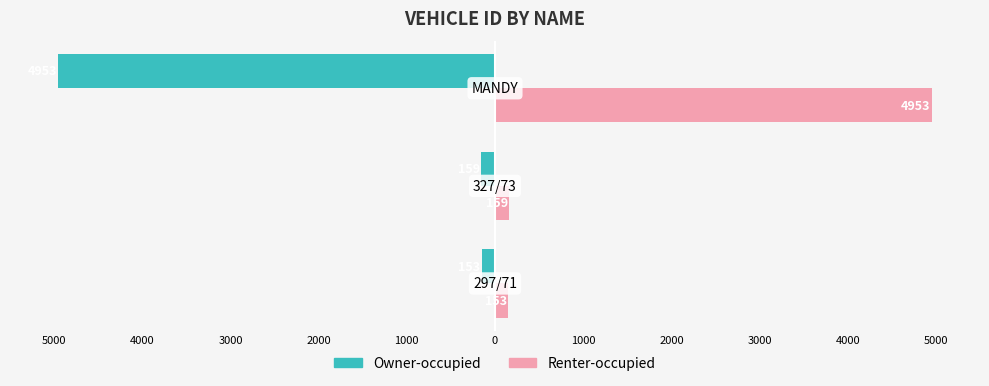

What are all the series names shown in the legend?

Owner-occupied, Renter-occupied